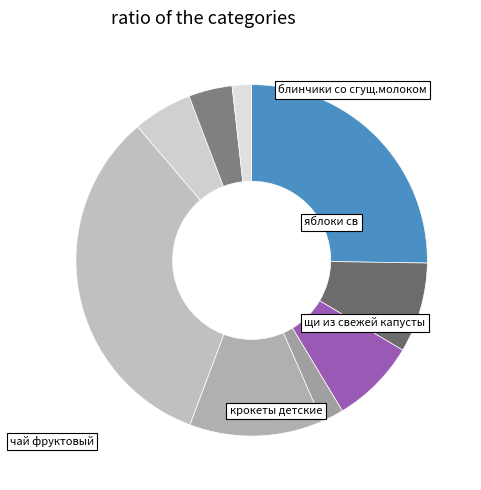

What is the smallest slice in the pie chart?

хлеб рж.пшен